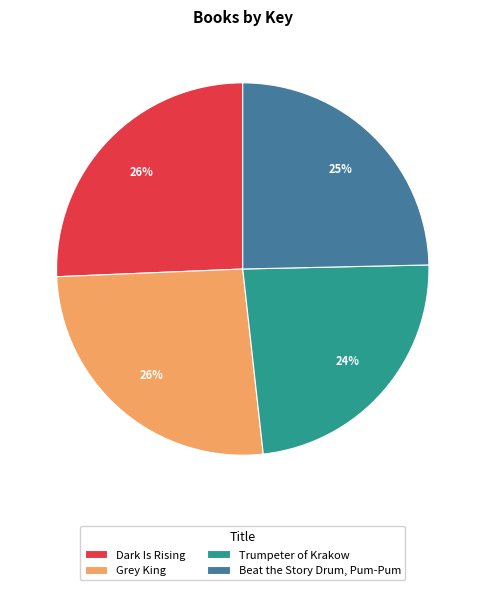

What is the ratio of the value at Grey King to the value at Dark Is Rising?

1.0